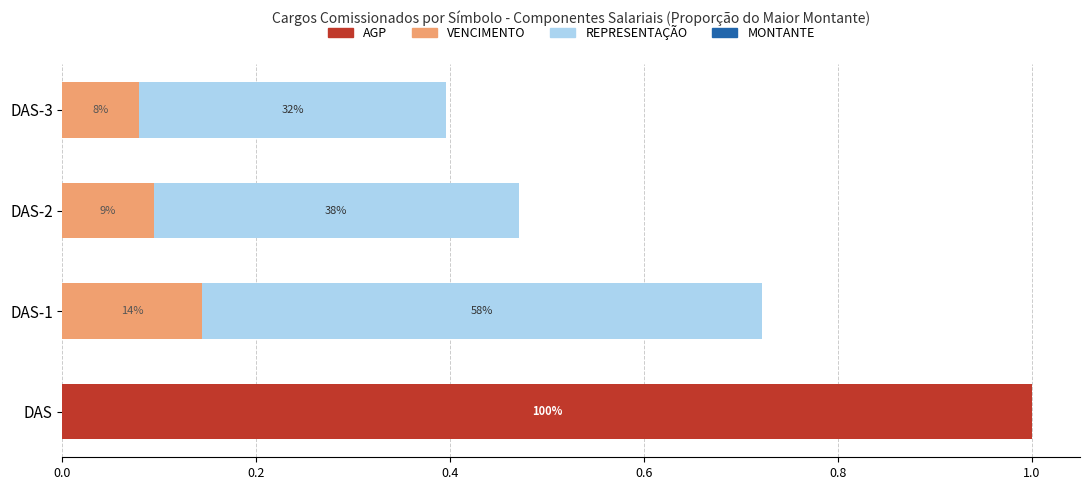

Are the bars horizontal?

Yes